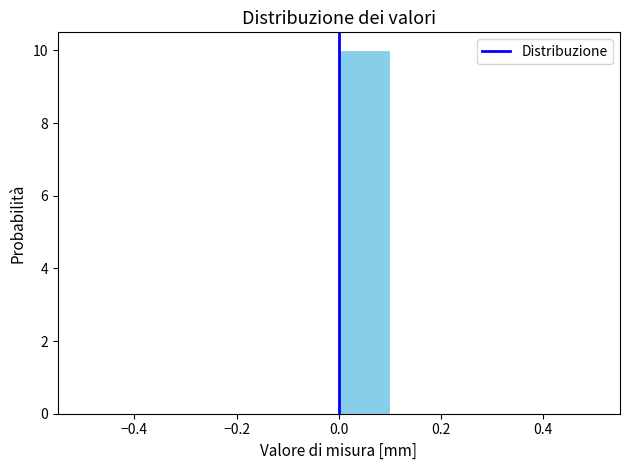

Which range on the x-axis has the tallest bar?

0.0 to 0.1